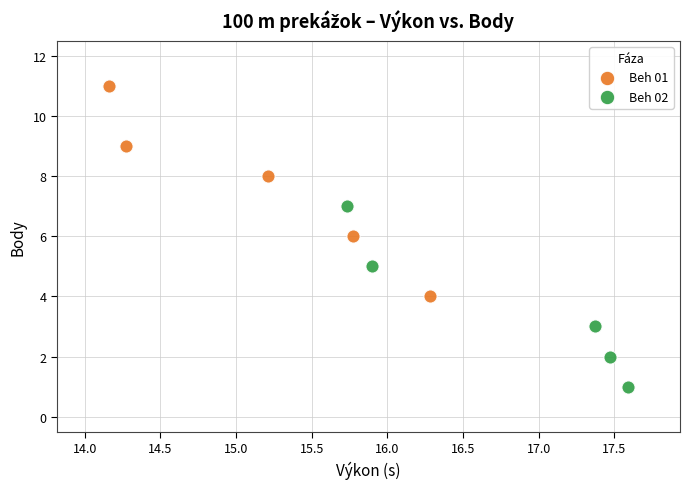

Which series has the widest spread of Y values?

Beh 01